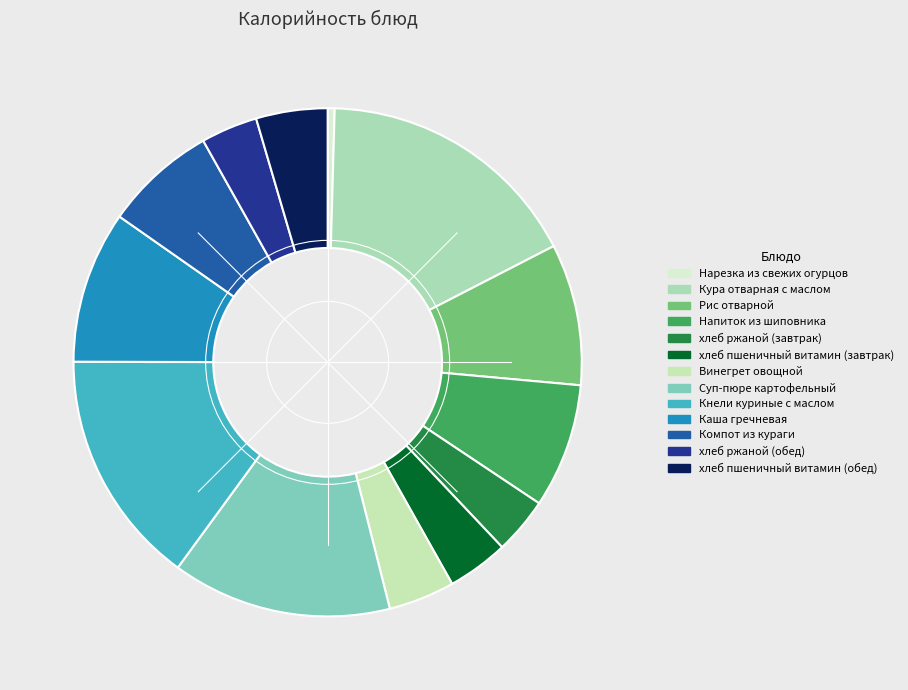

To the nearest percent, what percentage of the pie is Суп-пюре картофельный?

14%